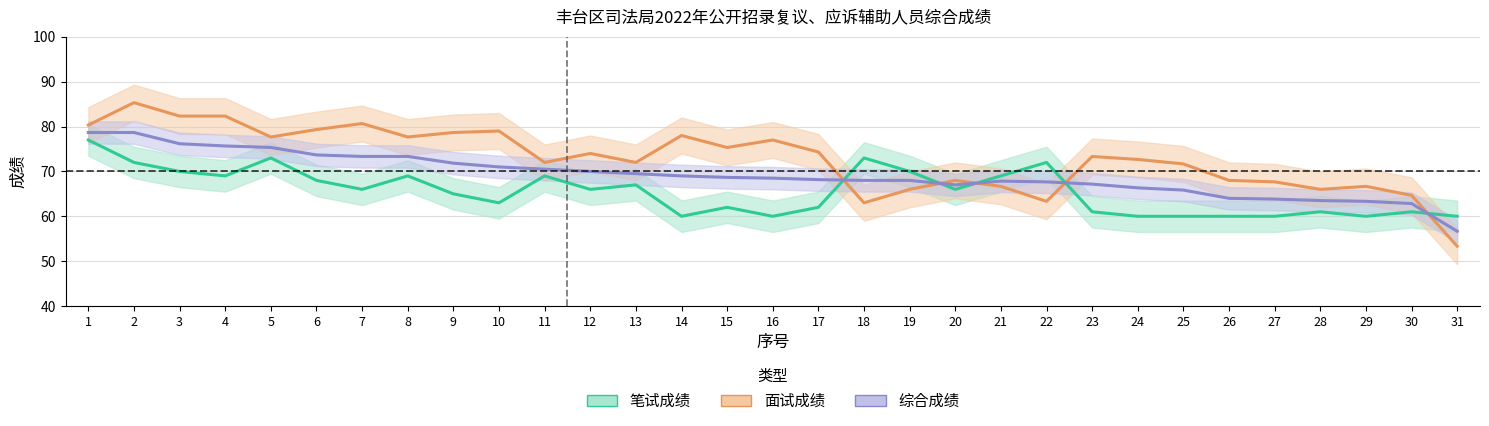

What are all the series names shown in the legend?

笔试成绩, 面试成绩, 综合成绩